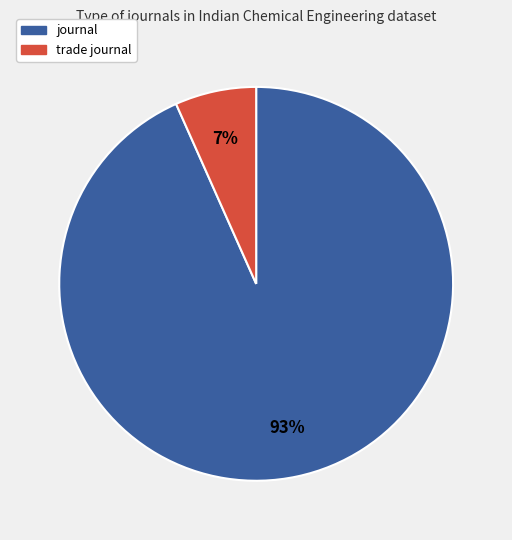

Count the number of slices in the pie.

2